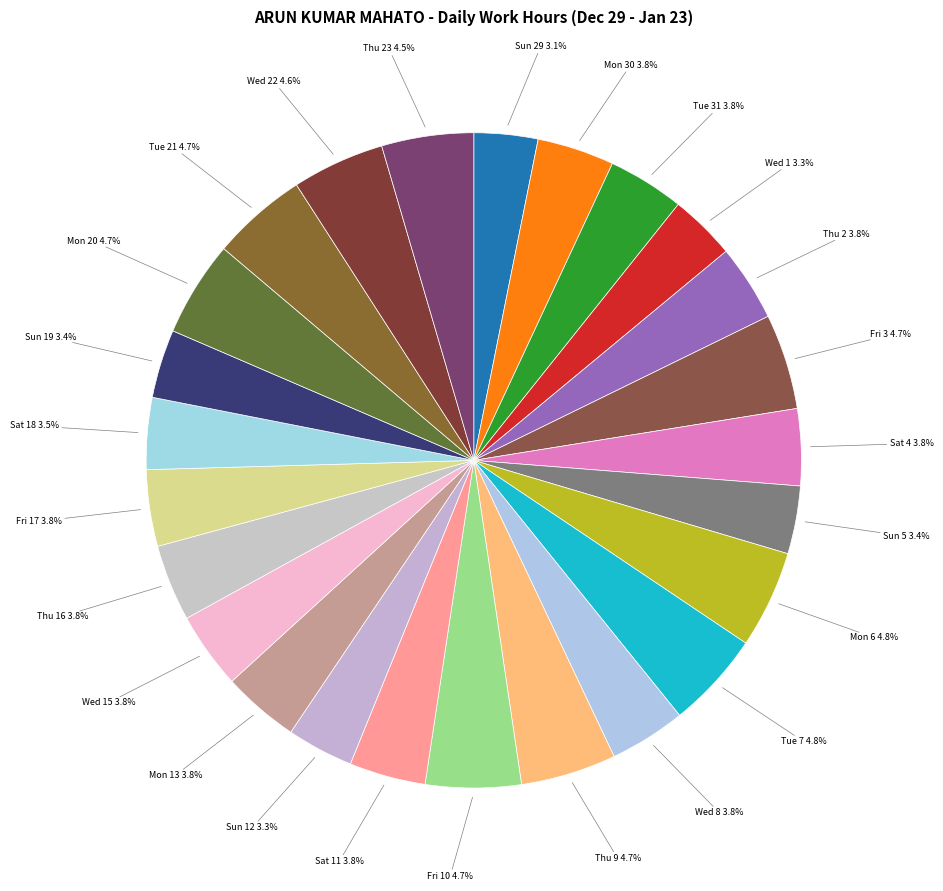

Is the sum of Mon 20 and Mon 6 greater than half?

No